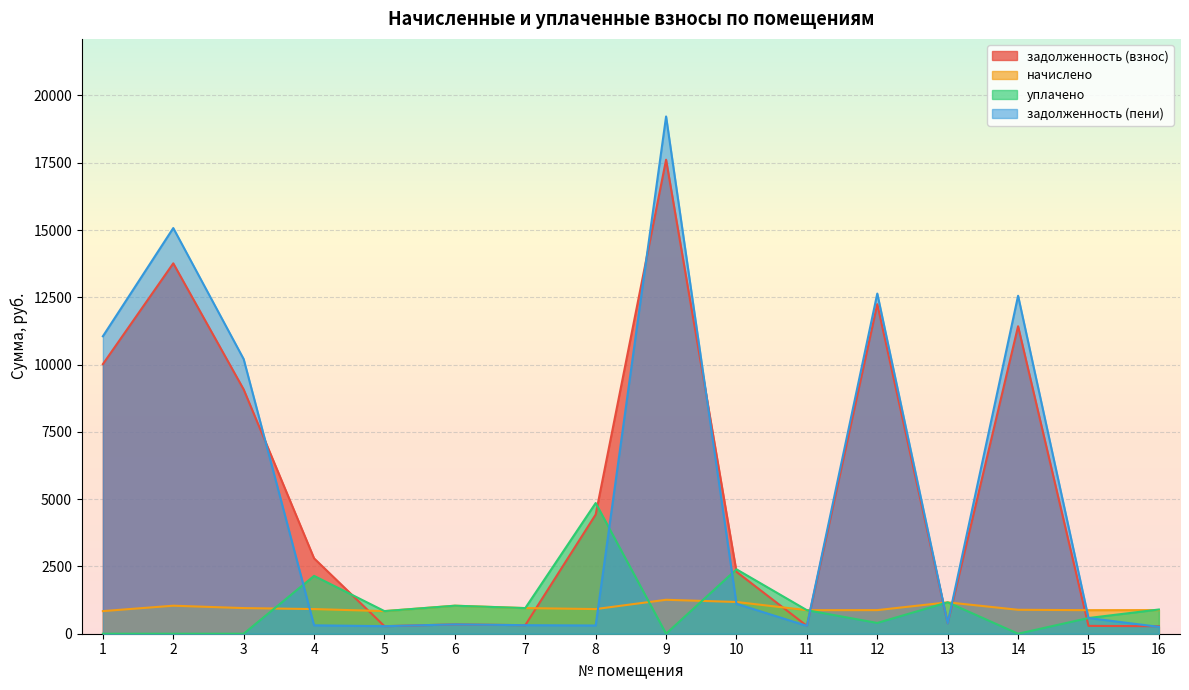

What is the value of the задолженность (пени) point at the 11th from the left?

291.6